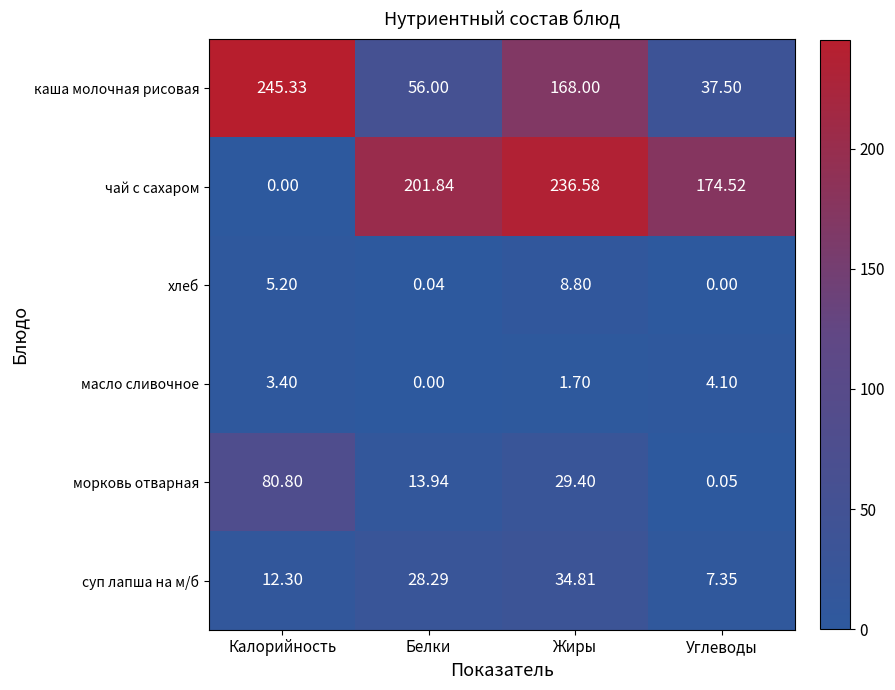

Which series has the largest total across all categories?

чай с сахаром